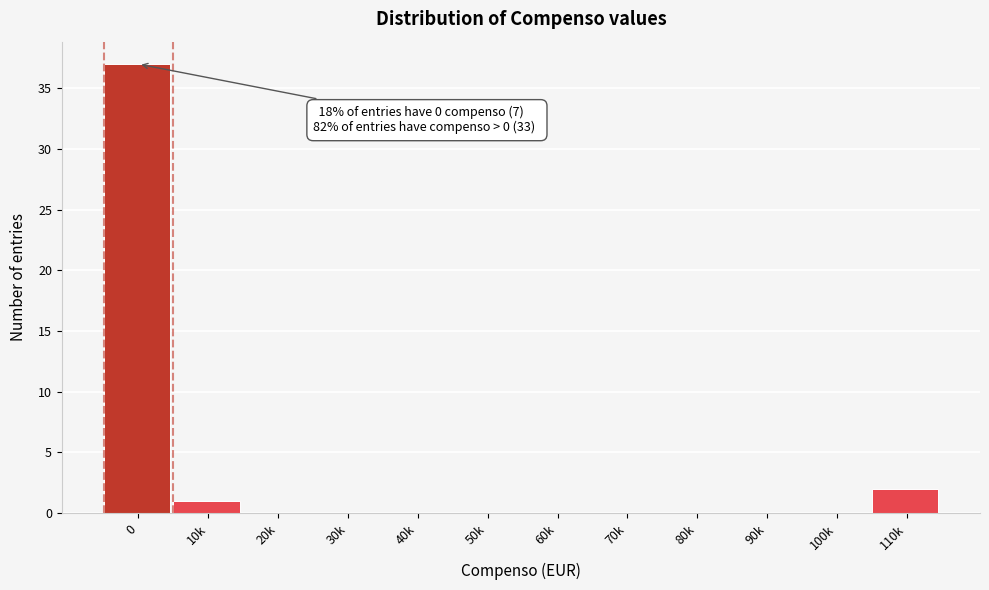

Reading left to right, transcribe all the data shown in this chart.

0=37	10k=1	20k=0	30k=0	40k=0	50k=0	60k=0	70k=0	80k=0	90k=0	100k=0	110k=2